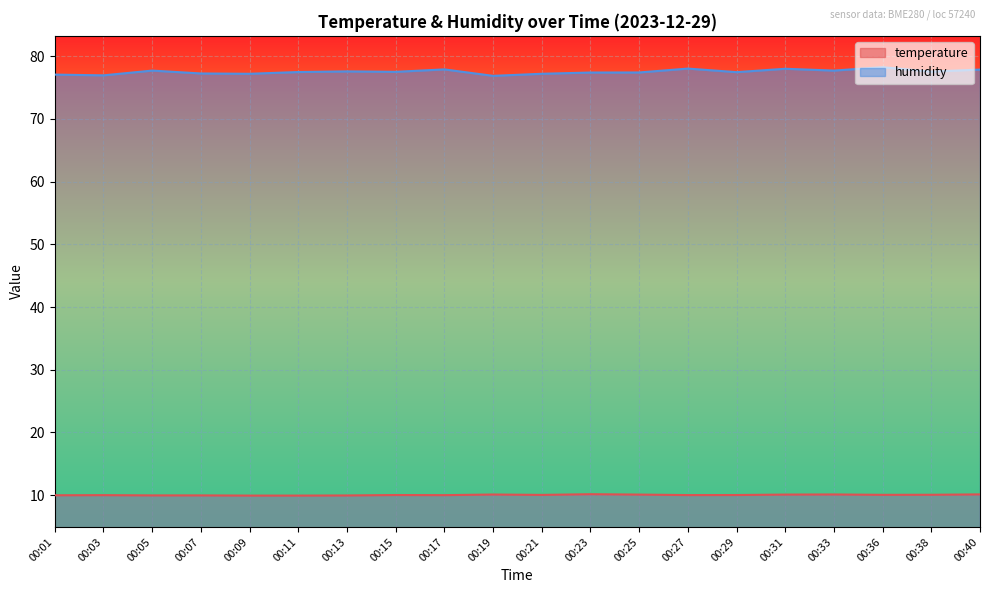

Does the chart display data point markers on the line(s)?

No